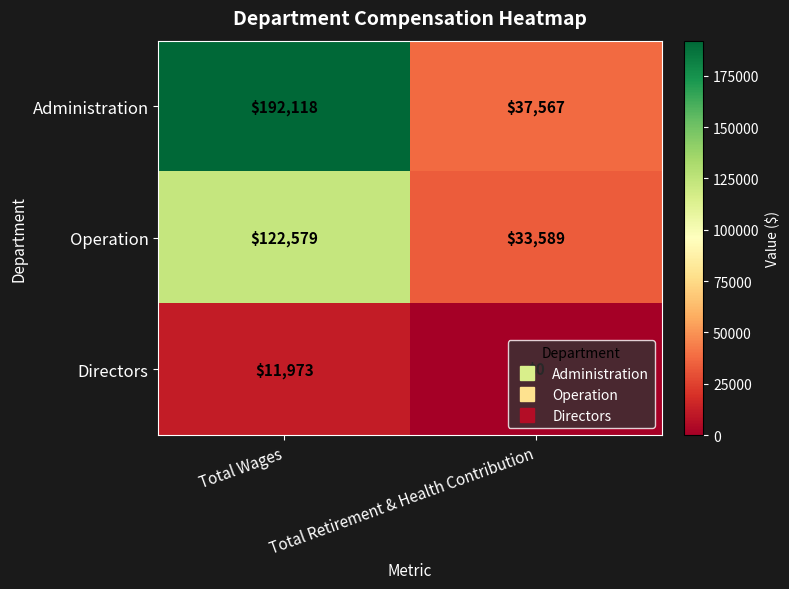

Is it true that Directors equals 0 at Total Retirement & Health Contribution?

True